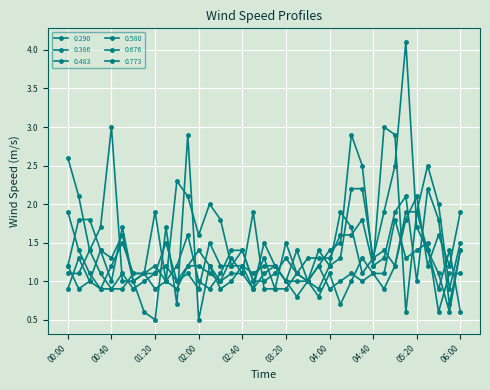

At how many categories does at least one series exceed 0?

37